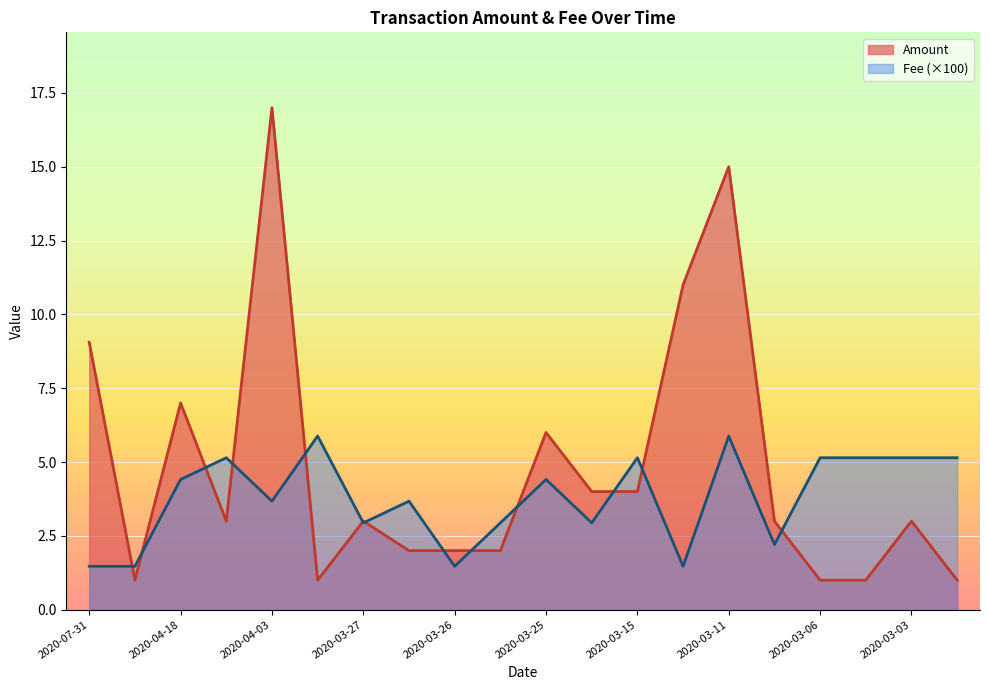

At 2020-04-03, list the series in order from largest to smallest.

Amount, Fee (×100)